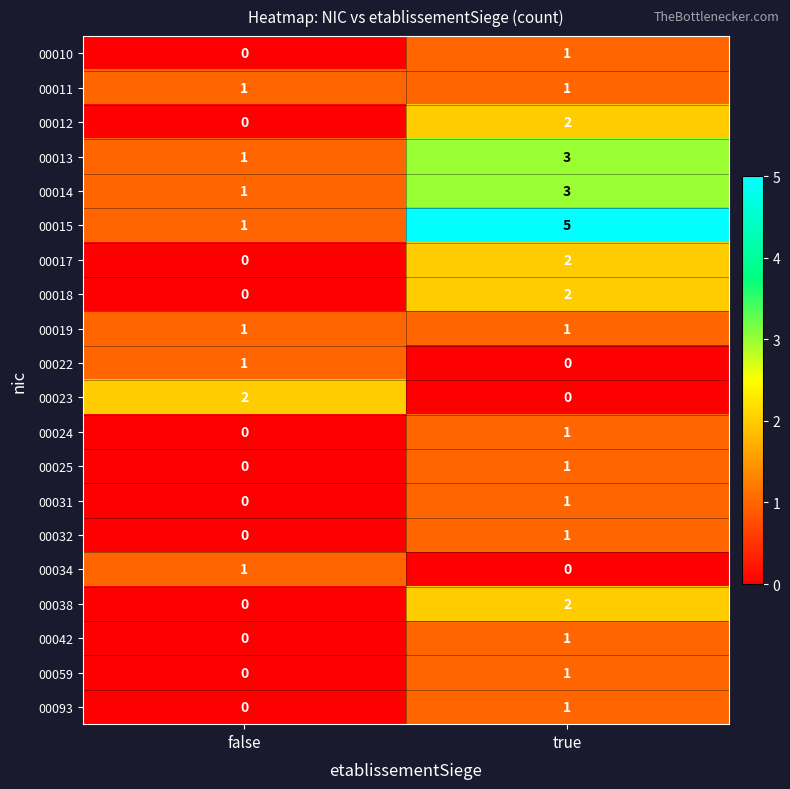

What is the difference between the highest and lowest values at false?

2